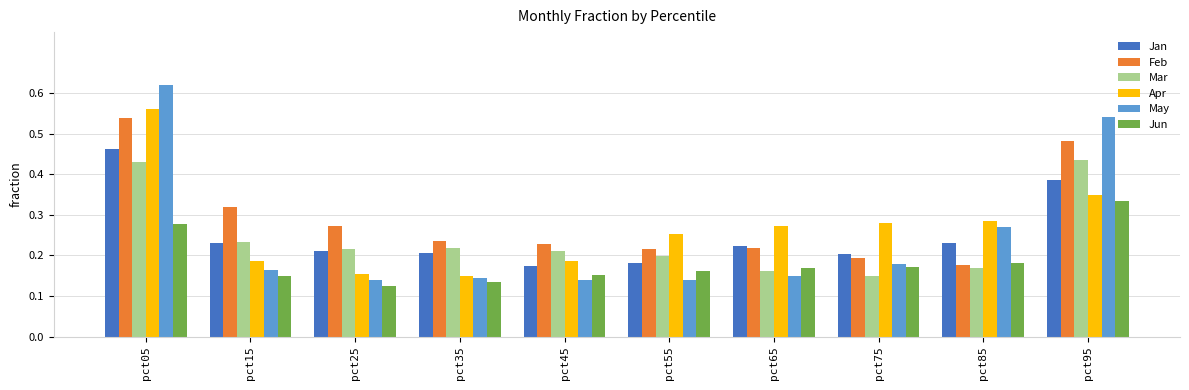

How many bars are there in each group?

6